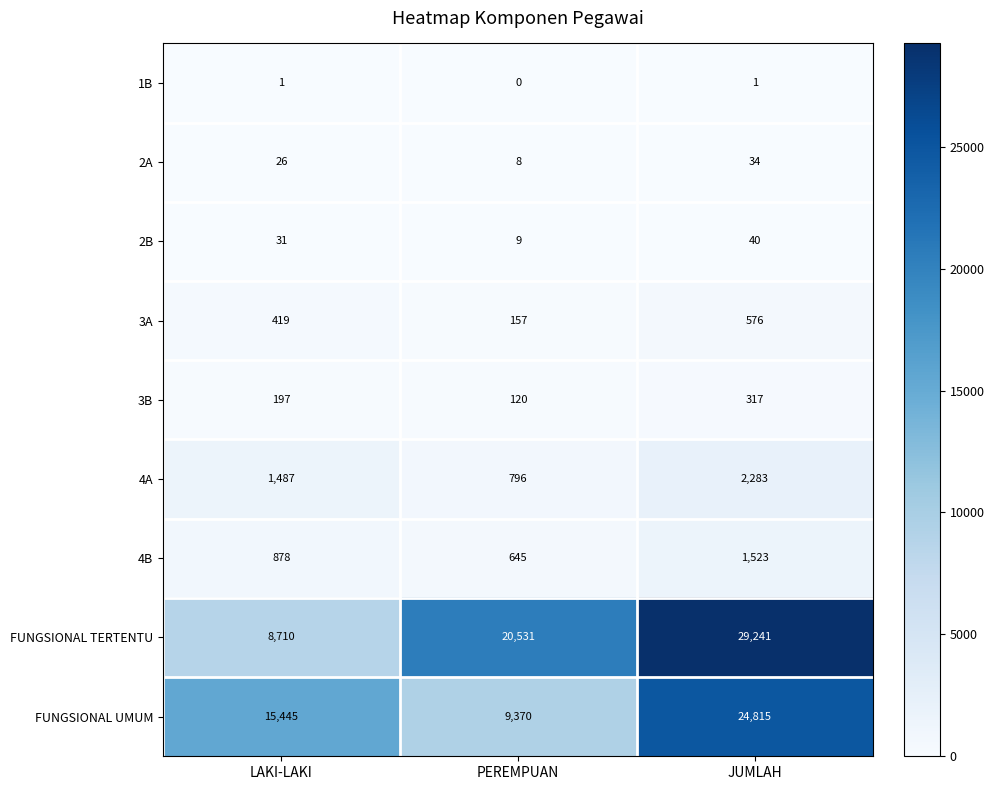

True or false: 3B has a value of 317 at JUMLAH.

True